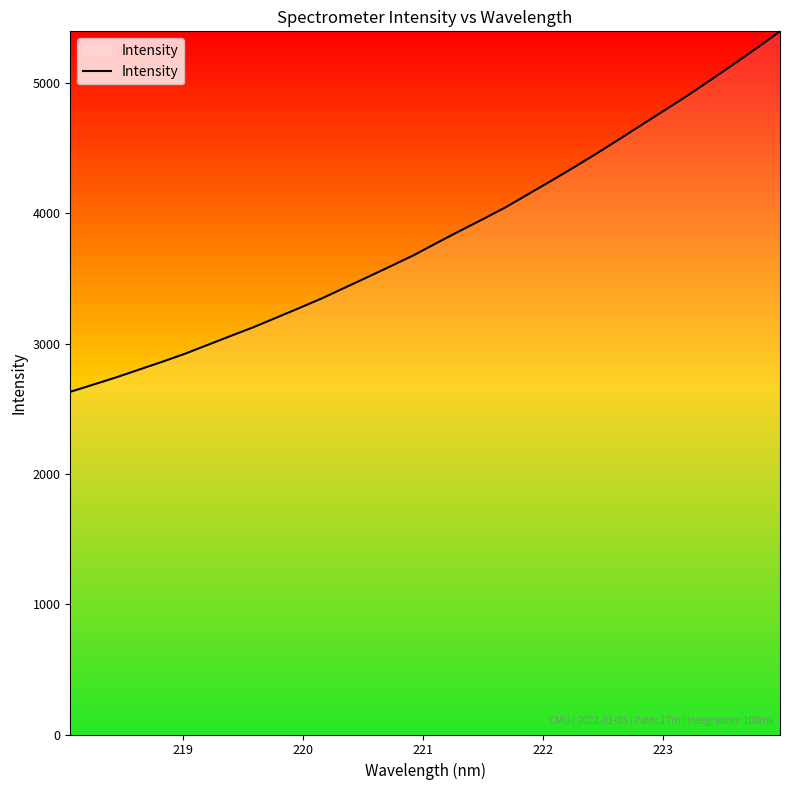

What is the greatest value displayed?

5397.0